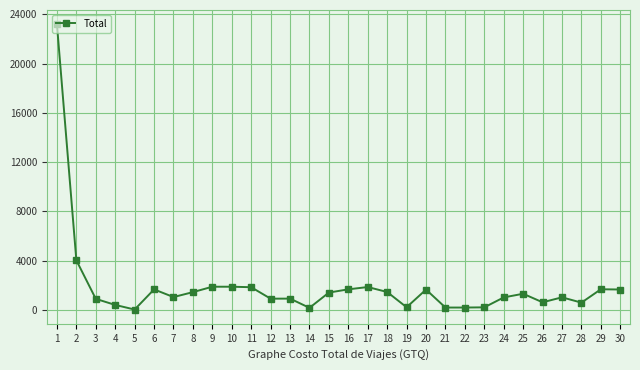

How many lines are shown in the chart?

1